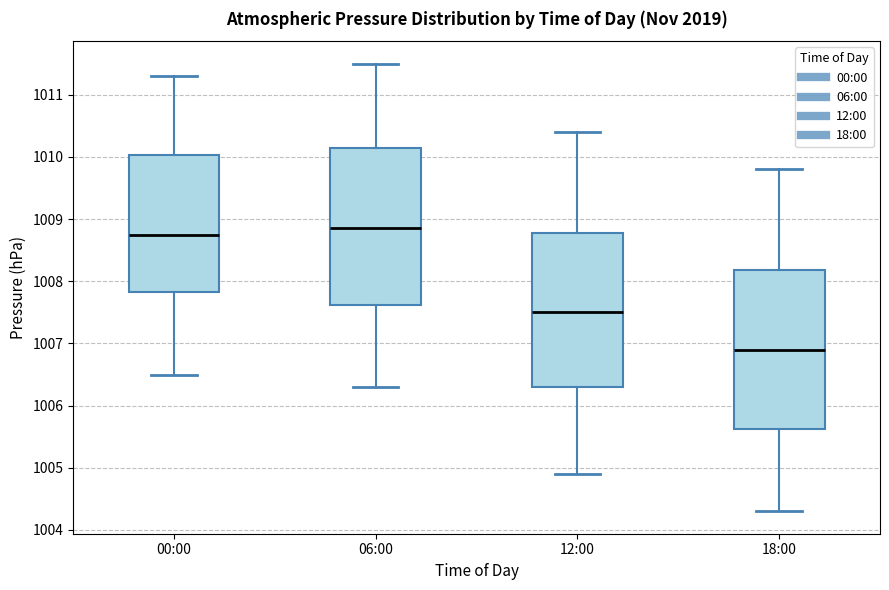

Reading left to right, transcribe this box plot: for each box, give where its median line is, the range the box spans, and where its two whiskers end, as read against the y-axis. The values are not printed on the chart, so give them approximately, as read against the axis.

00:00: median 1008.8, box 1007.8 to 1010.0, whiskers 1006.5 to 1011.3
06:00: median 1008.9, box 1007.6 to 1010.2, whiskers 1006.3 to 1011.5
12:00: median 1007.5, box 1006.3 to 1008.8, whiskers 1004.9 to 1010.4
18:00: median 1006.9, box 1005.6 to 1008.2, whiskers 1004.3 to 1009.8